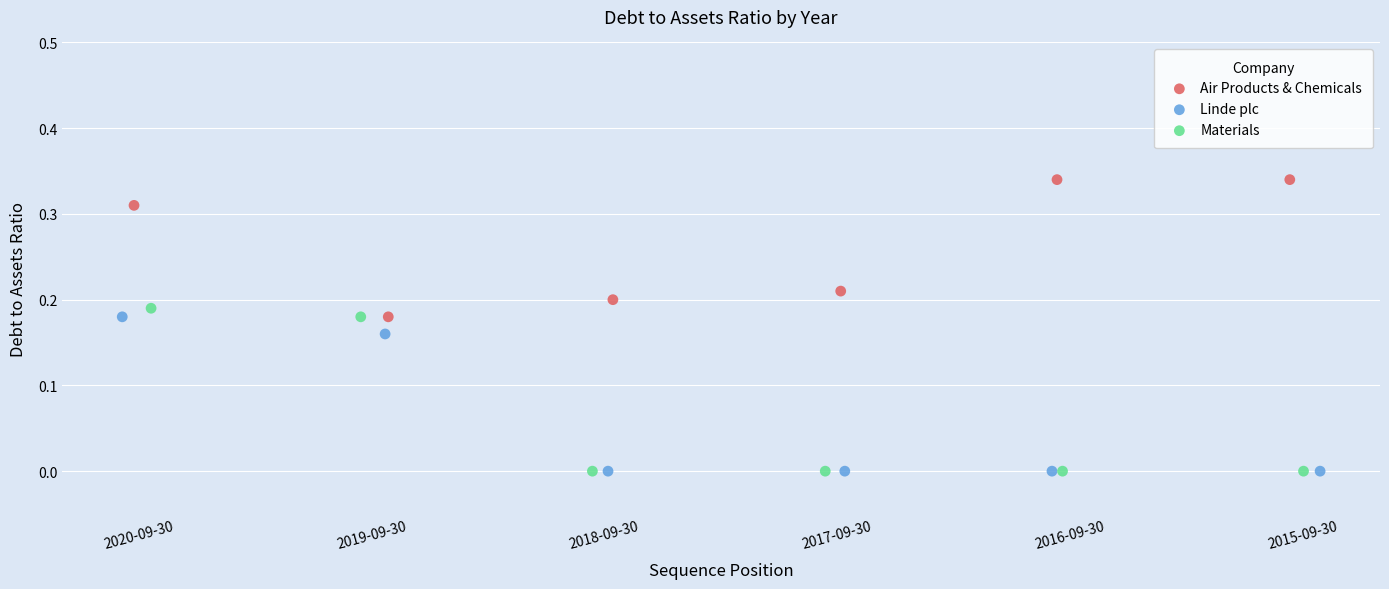

Which series contains the highest Y value?

Air Products & Chemicals